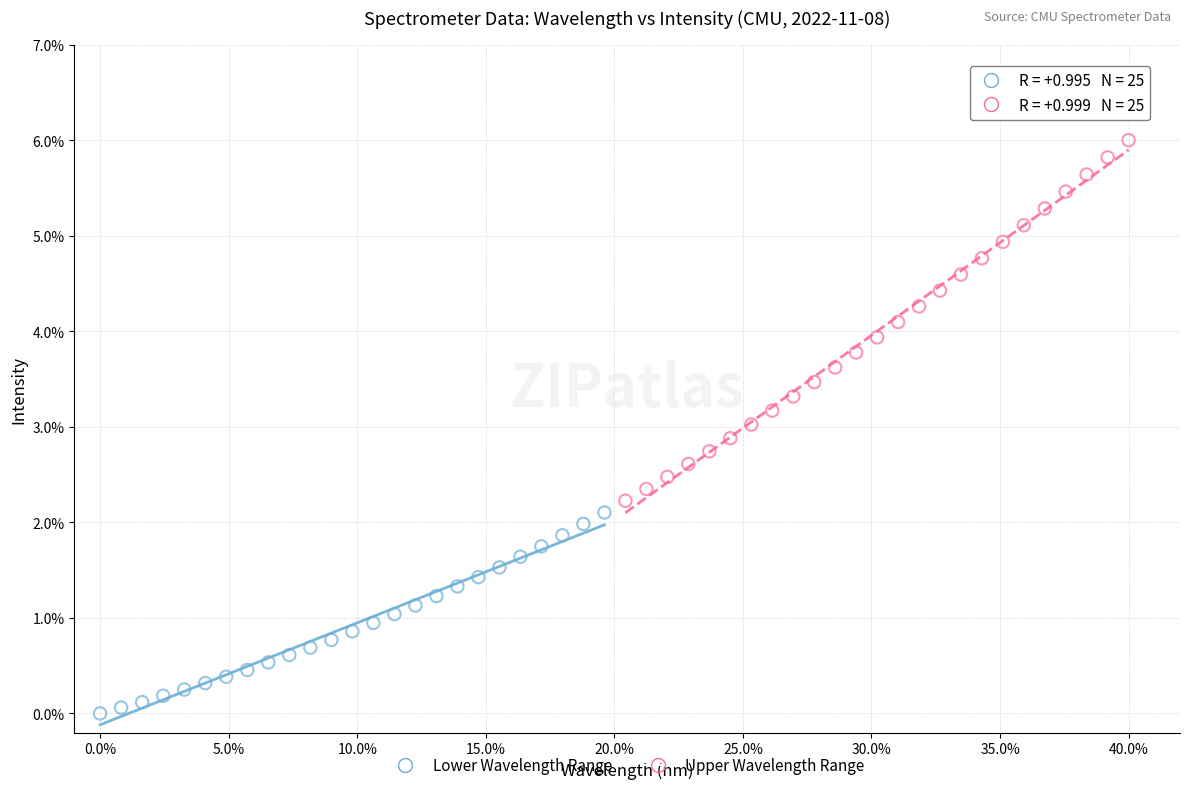

Which series reaches the maximum Y coordinate?

Upper Wavelength Range